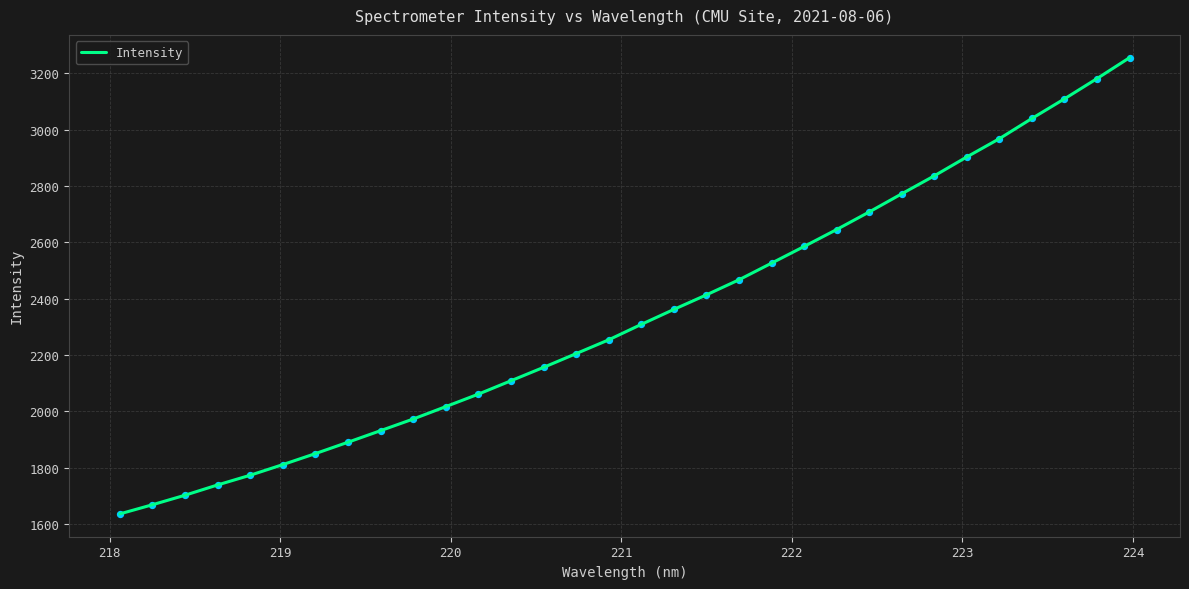

What is the minimum value shown in the chart?

1636.1